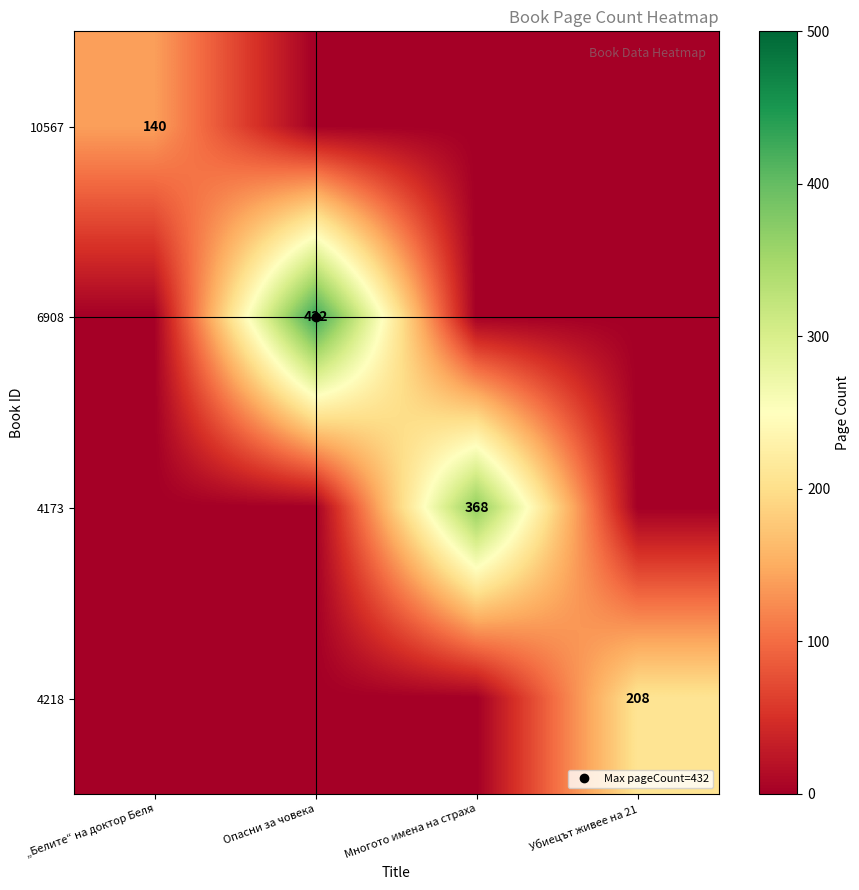

Is it true that 4218 equals 334 at Убиецът живее на 21?

False